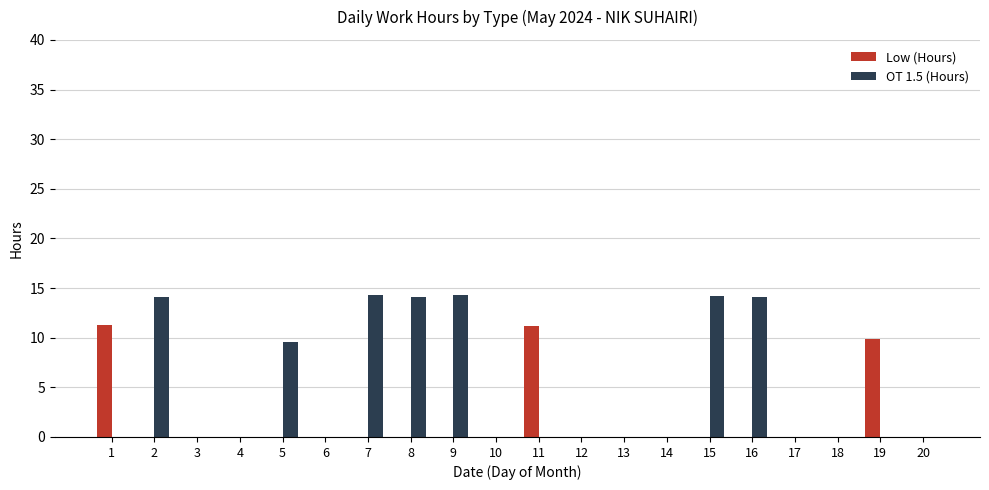

Where is OT 1.5 (Hours) nearest to the value 7?

5